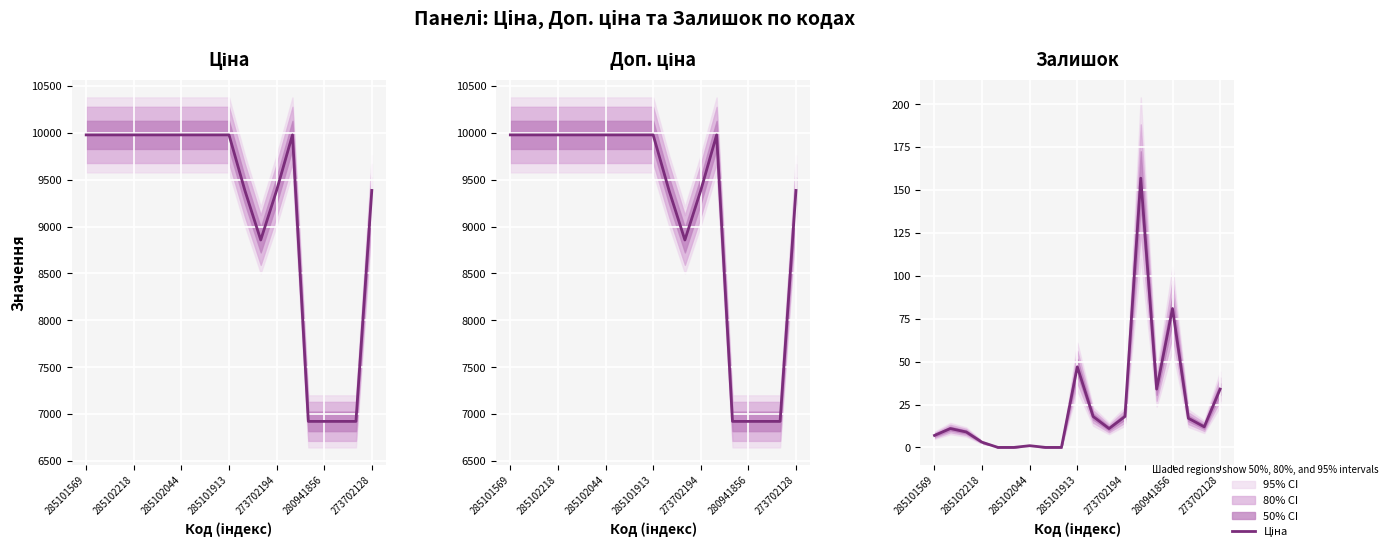

What is the sum of the Доп. ціна values at 16 and 13?

16900.7